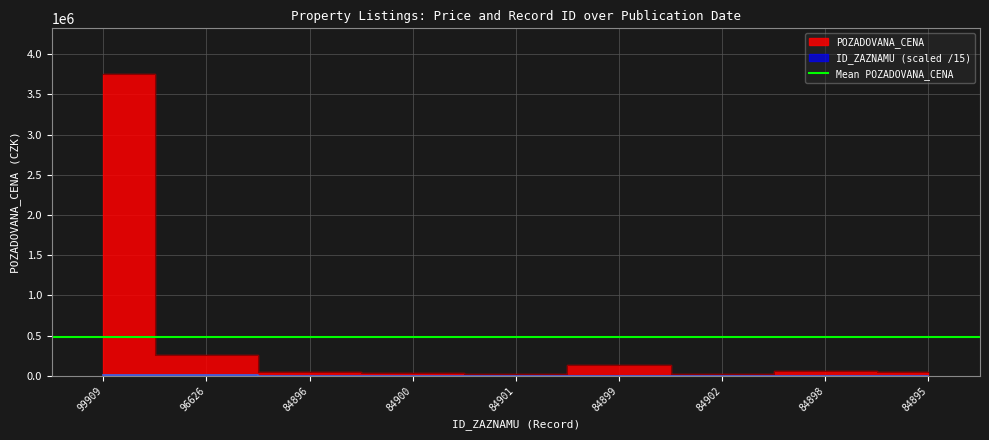

True or false: ID_ZAZNAMU has a value of 2652.2 at 99909.

False